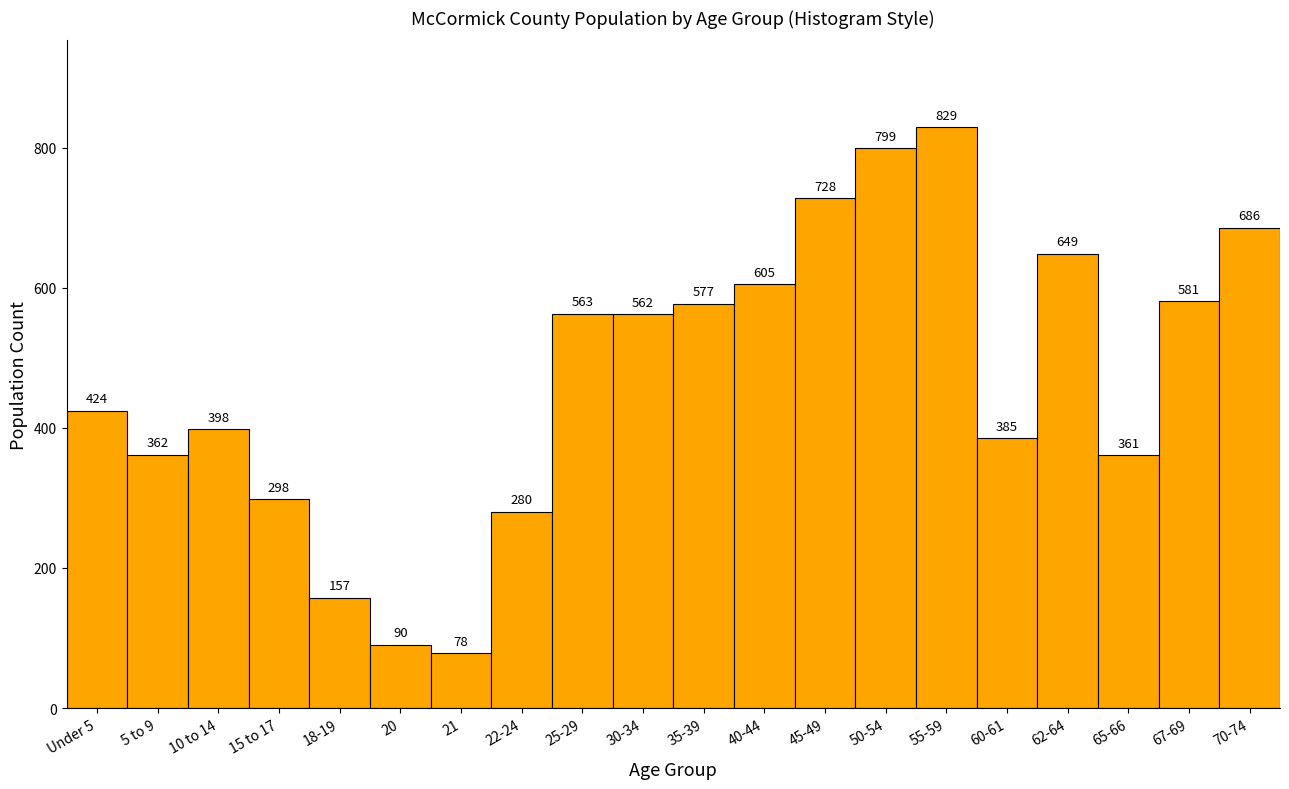

Reading left to right, what are all the values shown in this chart?

Under 5=424	5 to 9=362	10 to 14=398	15 to 17=298	18-19=157	20=90	21=78	22-24=280	25-29=563	30-34=562	35-39=577	40-44=605	45-49=728	50-54=799	55-59=829	60-61=385	62-64=649	65-66=361	67-69=581	70-74=686